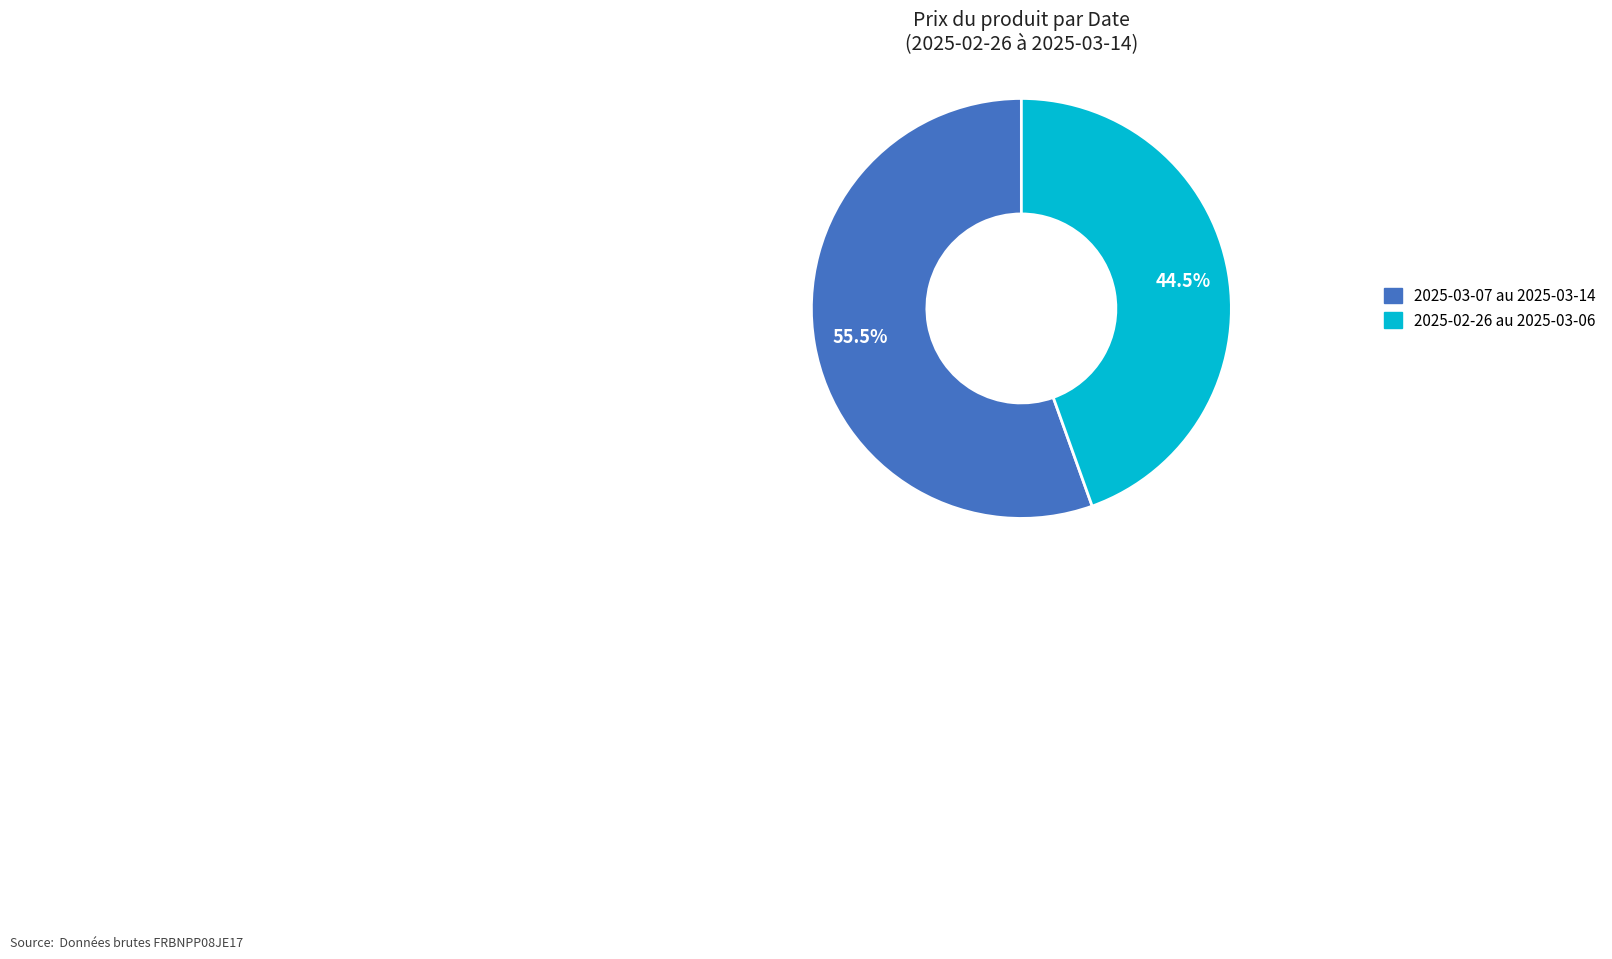

Does any single category account for the majority?

Yes